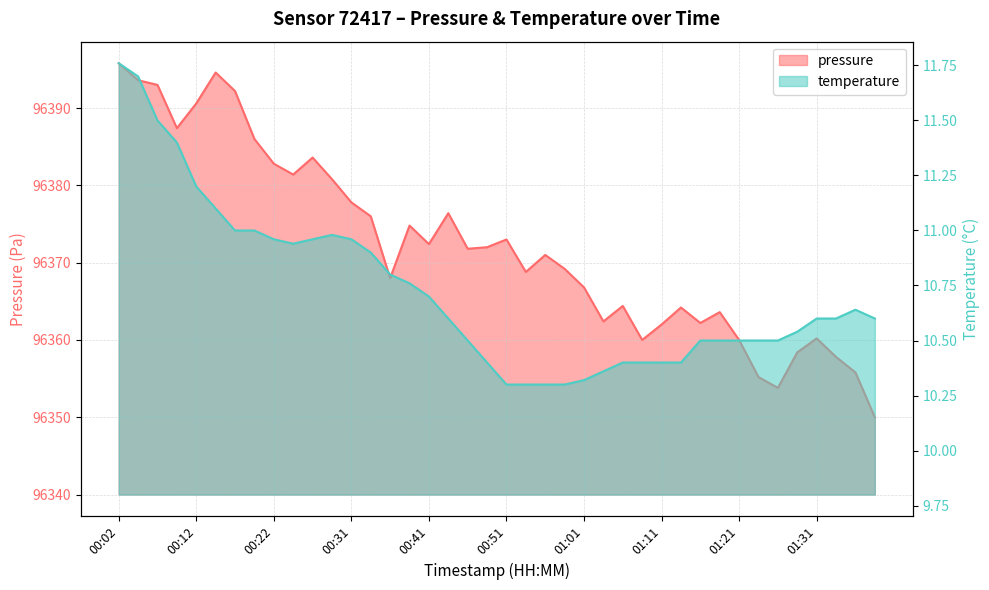

True or false: temperature and pressure intersect in this chart.

False